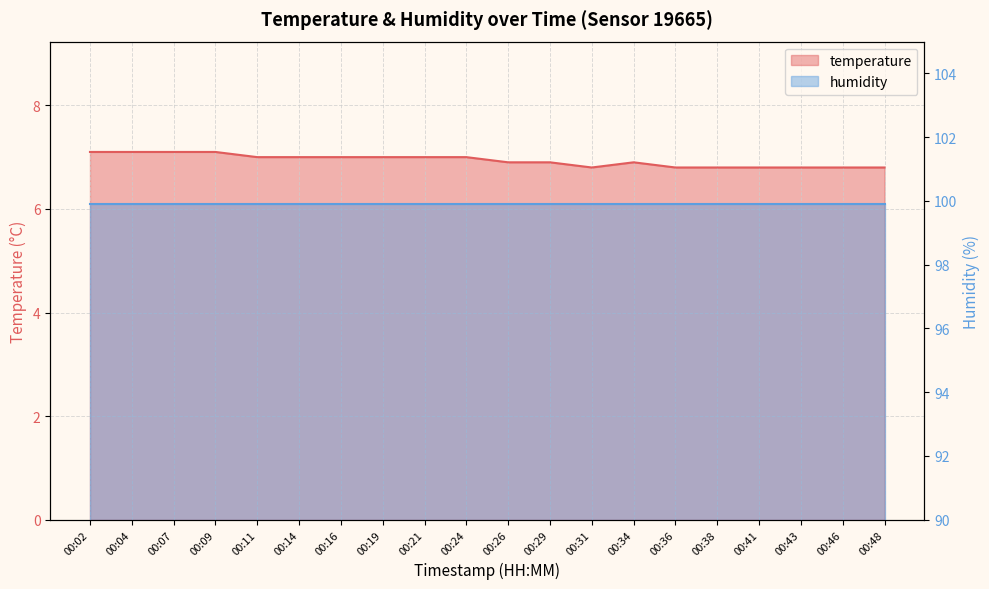

What is the difference between the maximum and second lowest values?

0.3